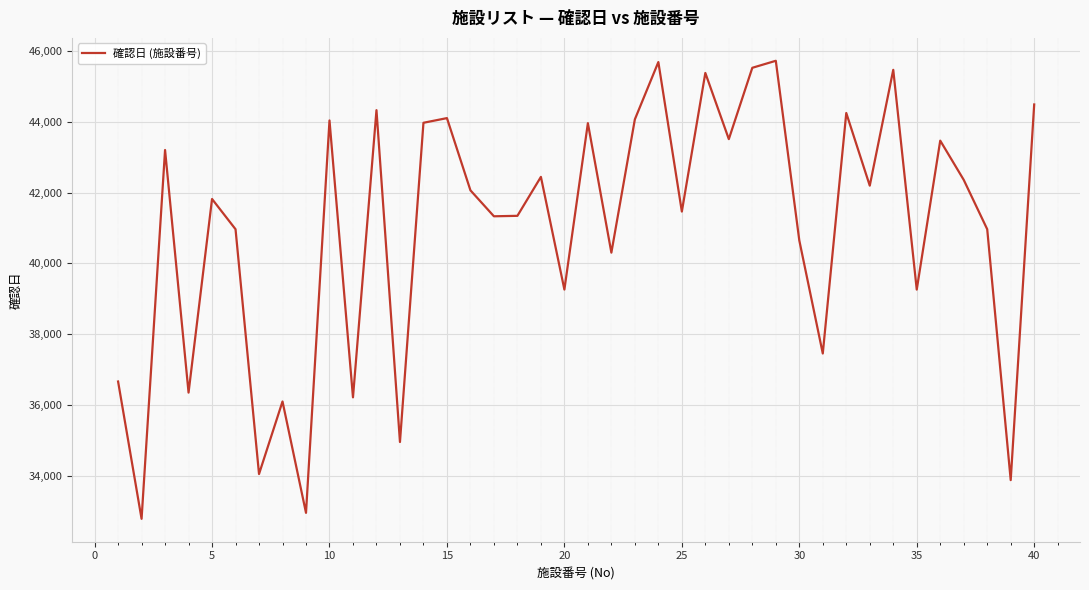

Does the chart have visible grid lines?

Yes